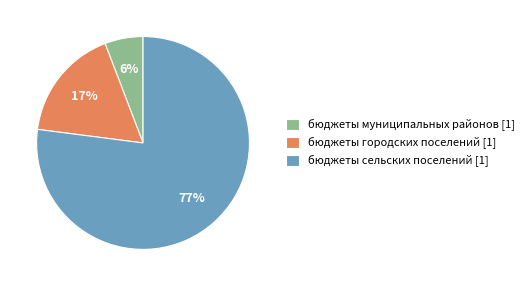

To the nearest percent, what is the combined percentage of бюджеты городских поселений and бюджеты муниципальных районов?

23%